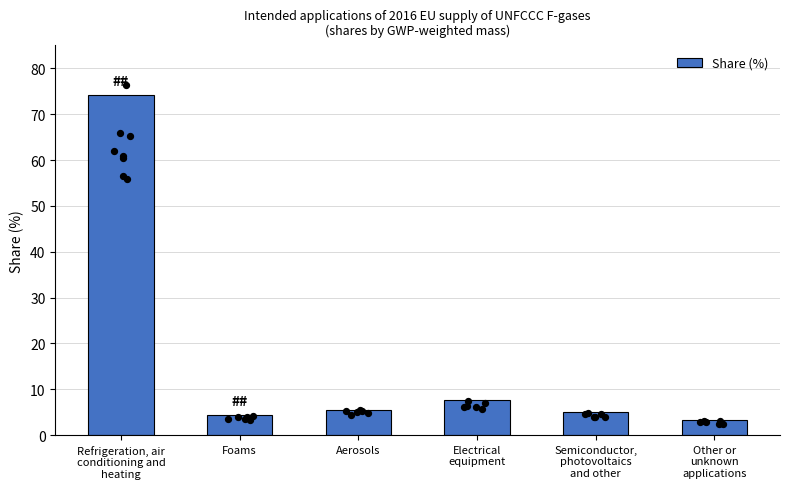

What is the change in value from Electrical
equipment to Other or
unknown
applications?

-4.2